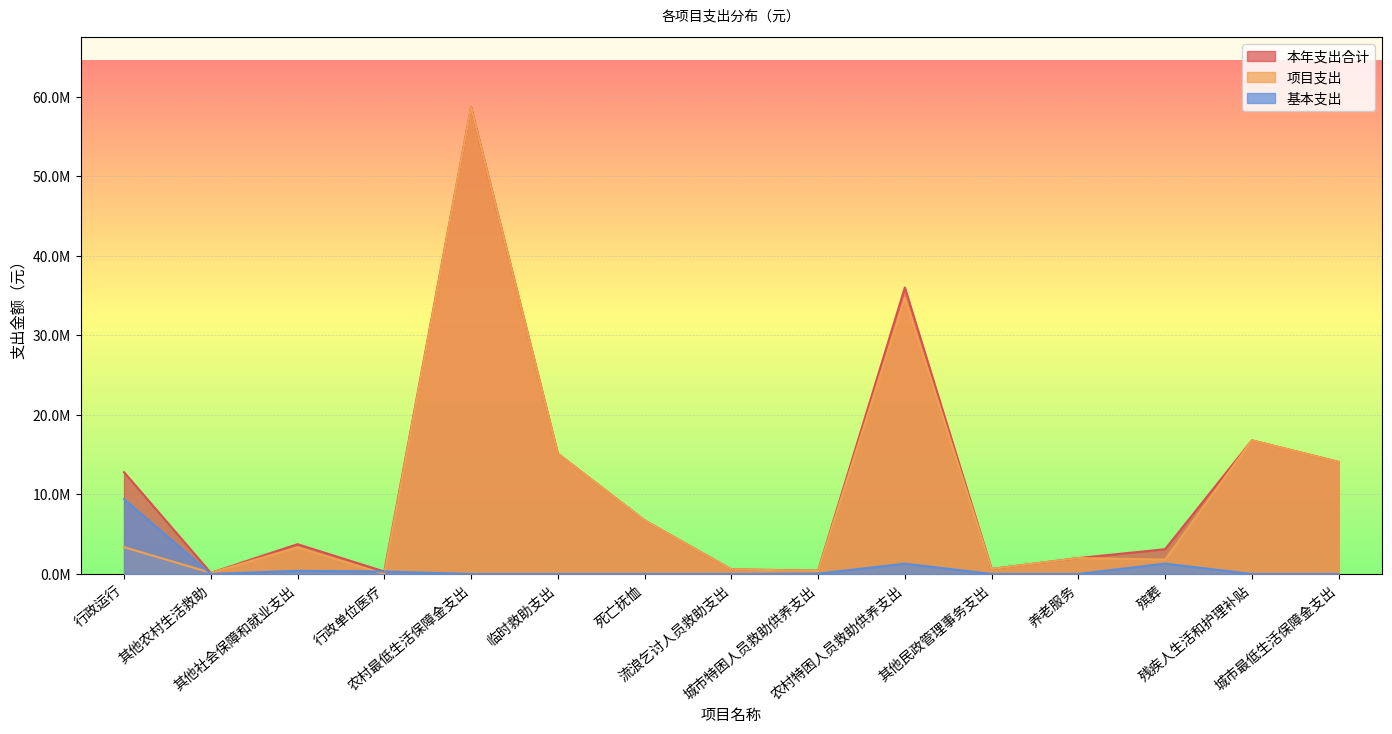

Rank the categories by 基本支出 value from lowest to highest.

其他农村生活救助, 农村最低生活保障金支出, 临时救助支出, 死亡抚恤, 流浪乞讨人员救助支出, 其他民政管理事务支出, 养老服务, 残疾人生活和护理补贴, 城市最低生活保障金支出, 城市特困人员救助供养支出, 行政单位医疗, 其他社会保障和就业支出, 农村特困人员救助供养支出, 殡葬, 行政运行